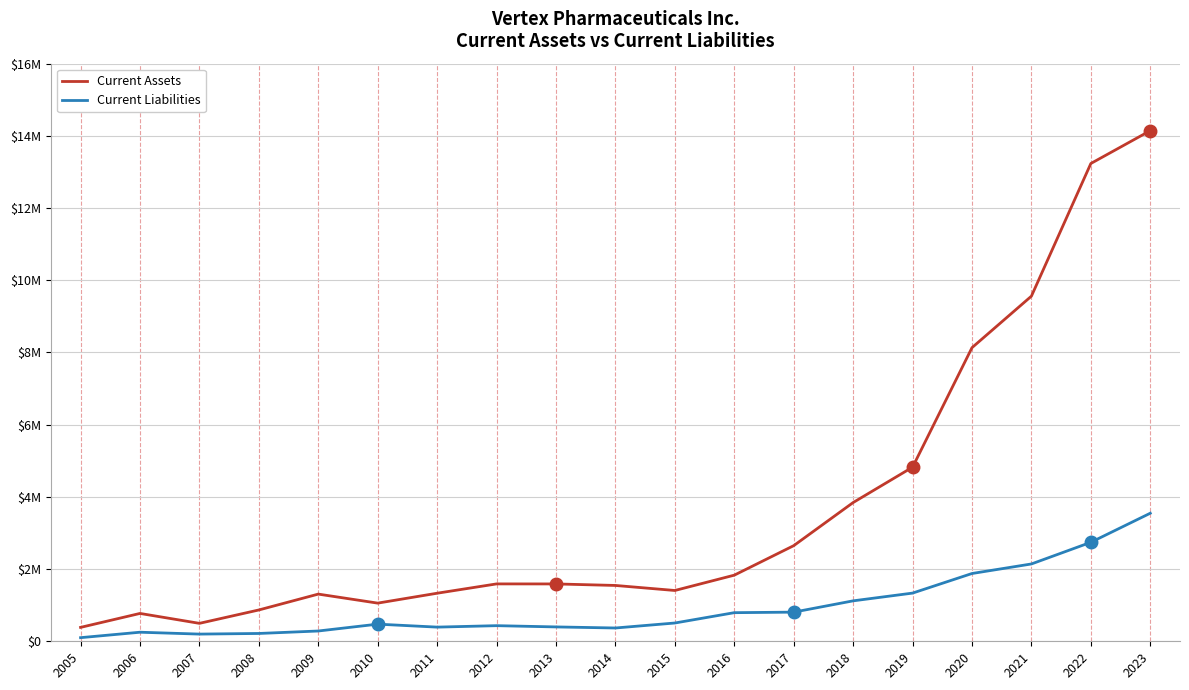

Is the value of Current Liabilities at 2013 greater than the value of Current Assets at 2009?

No